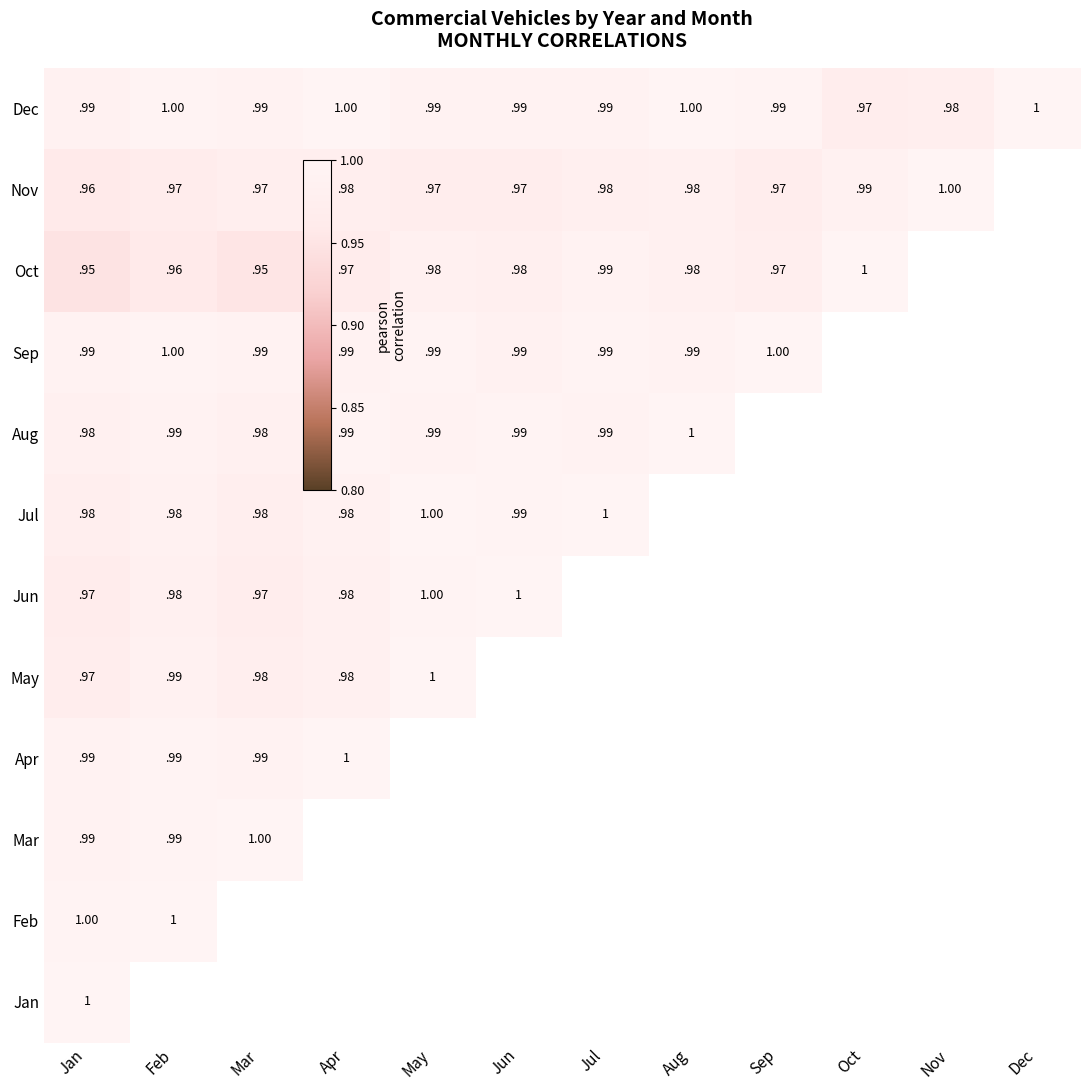

Is the value of Dec at Apr greater than the value of Jan at Dec?

No